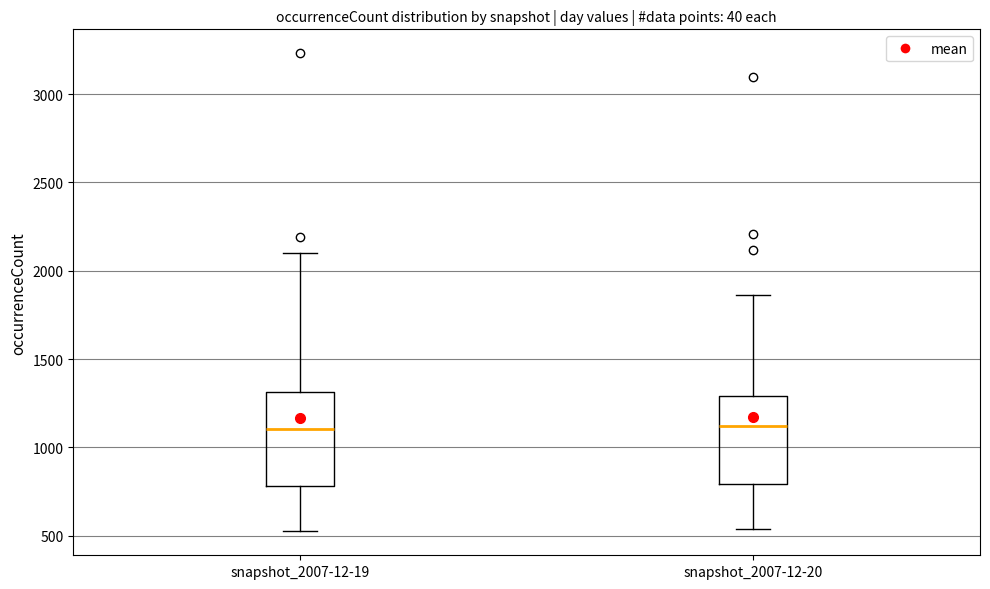

Reading left to right, transcribe this box plot: for each box, give where its median line is, the range the box spans, and where its two whiskers end, as read against the y-axis. The values are not printed on the chart, so give them approximately, as read against the axis.

snapshot_2007-12-19: median 1100, box 800 to 1300, whiskers 500 to 2100
snapshot_2007-12-20: median 1100, box 800 to 1300, whiskers 550 to 1850